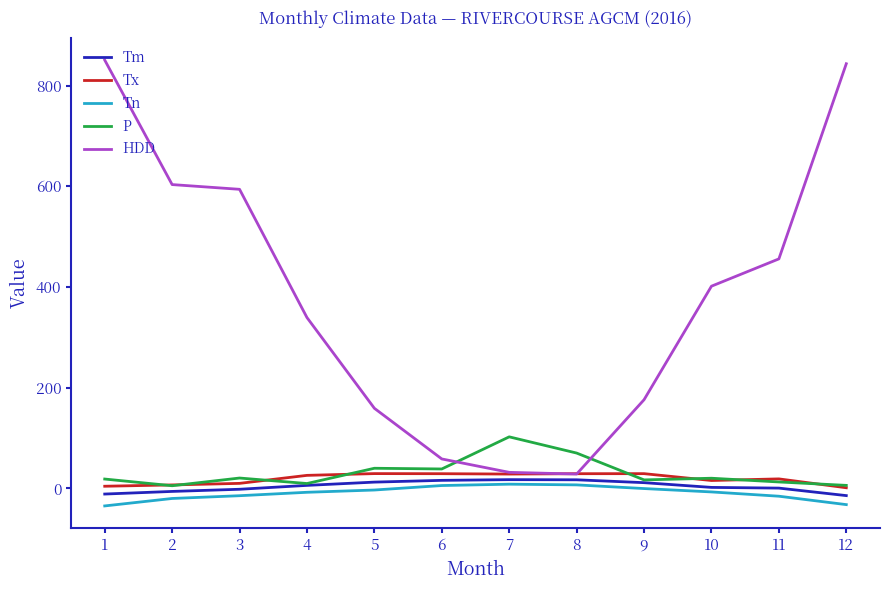

Which series has the largest range (max minus min)?

HDD